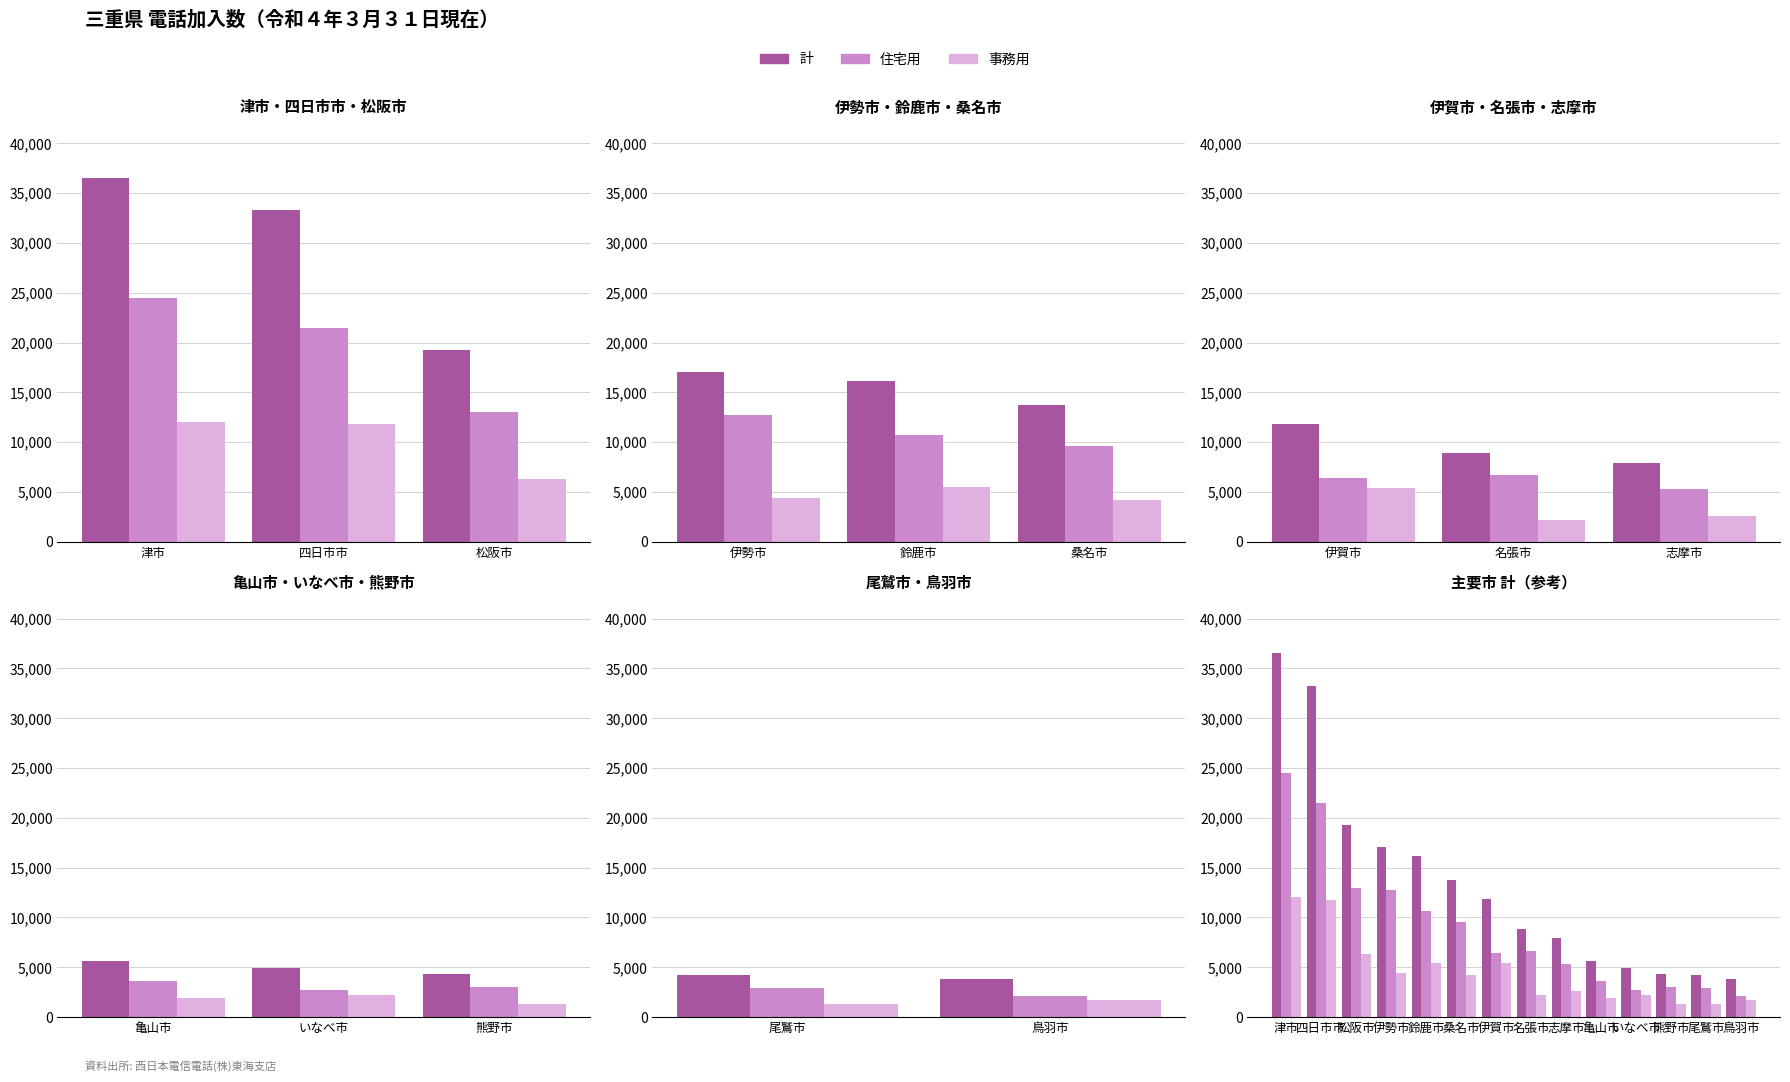

What is the spread (max minus min) of values at 鳥羽市?

2131